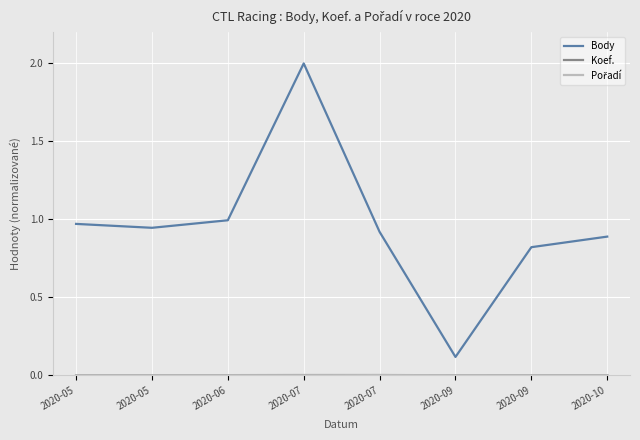

How many lines are shown in the chart?

3